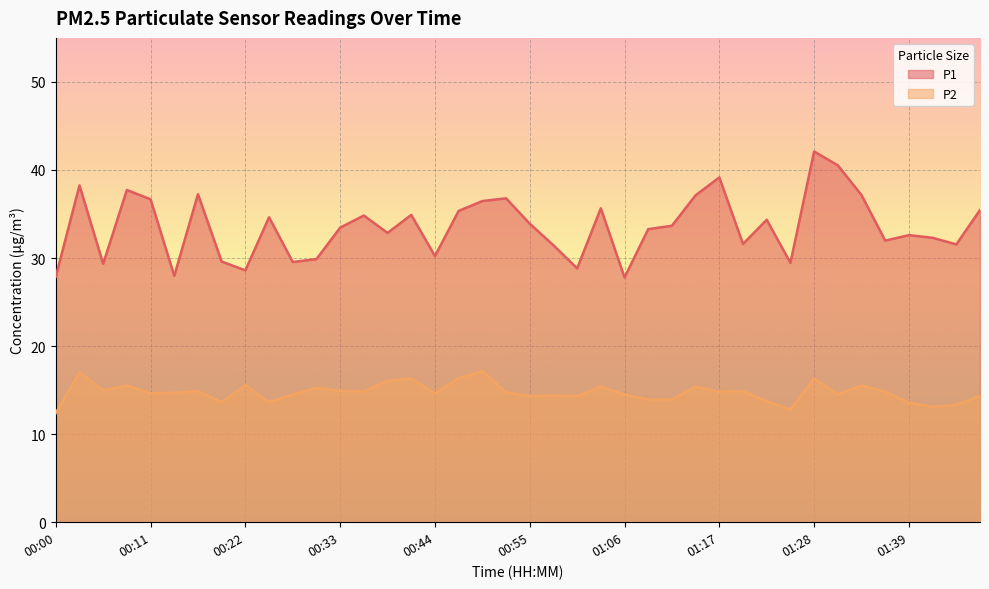

Which category has the highest value across all series?

01:28